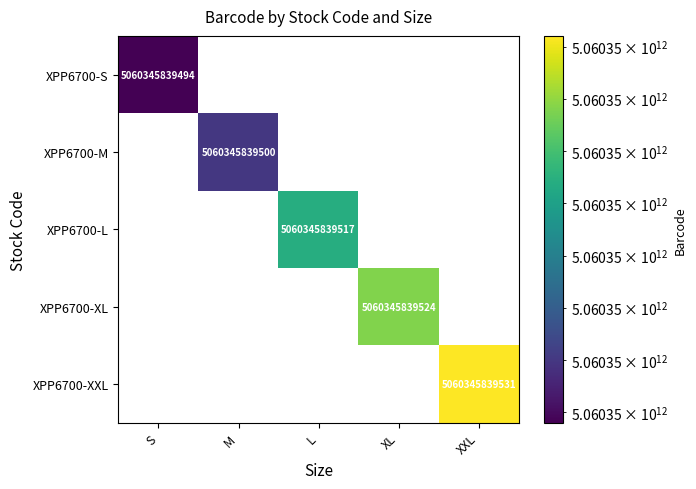

The XPP6700-L series shows 5060345839517 at L. True or false?

True